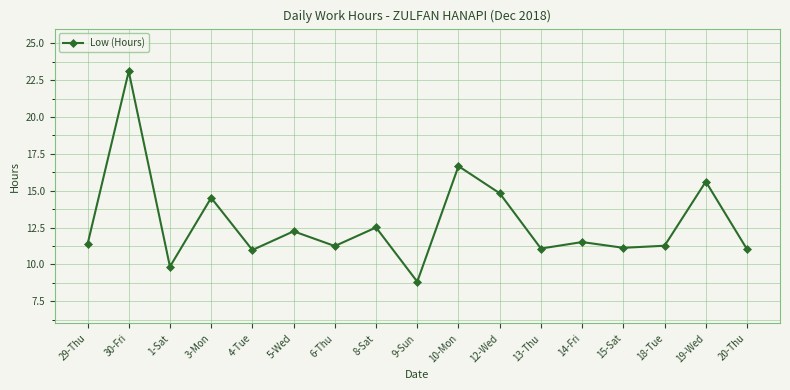

What is the smallest value displayed?

8.8